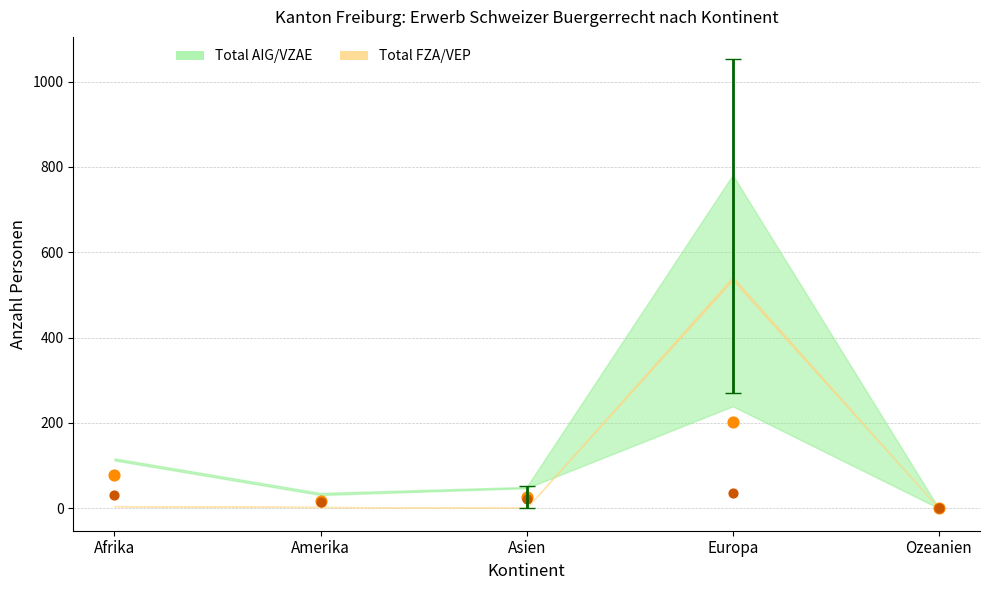

Across all series, what Y value is closest to 101?

79